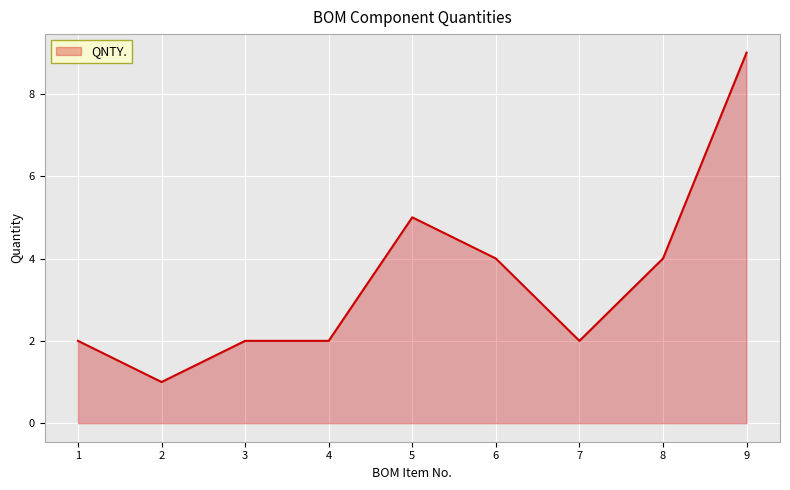

Is it true that the value at 8 is 1?

False